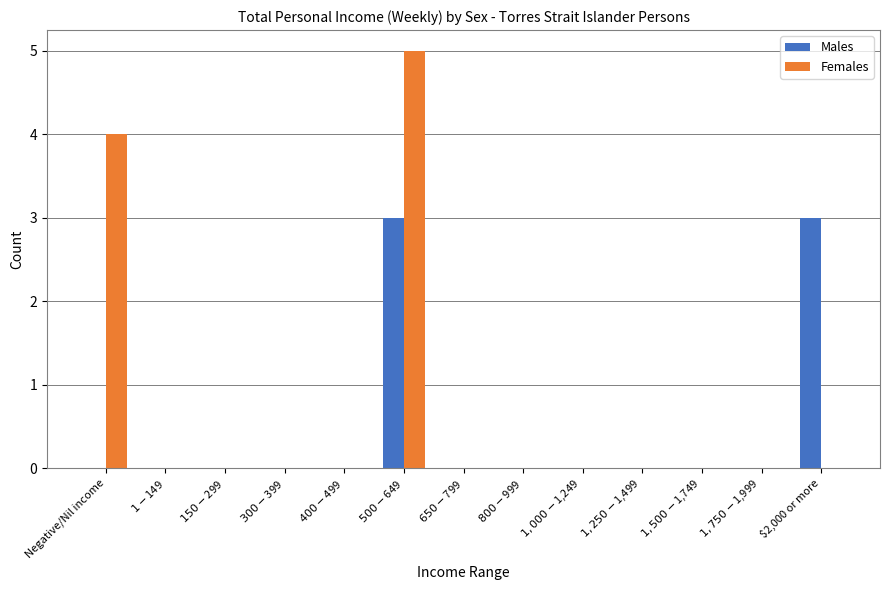

Are the bars grouped side by side (vs. stacked)?

Yes